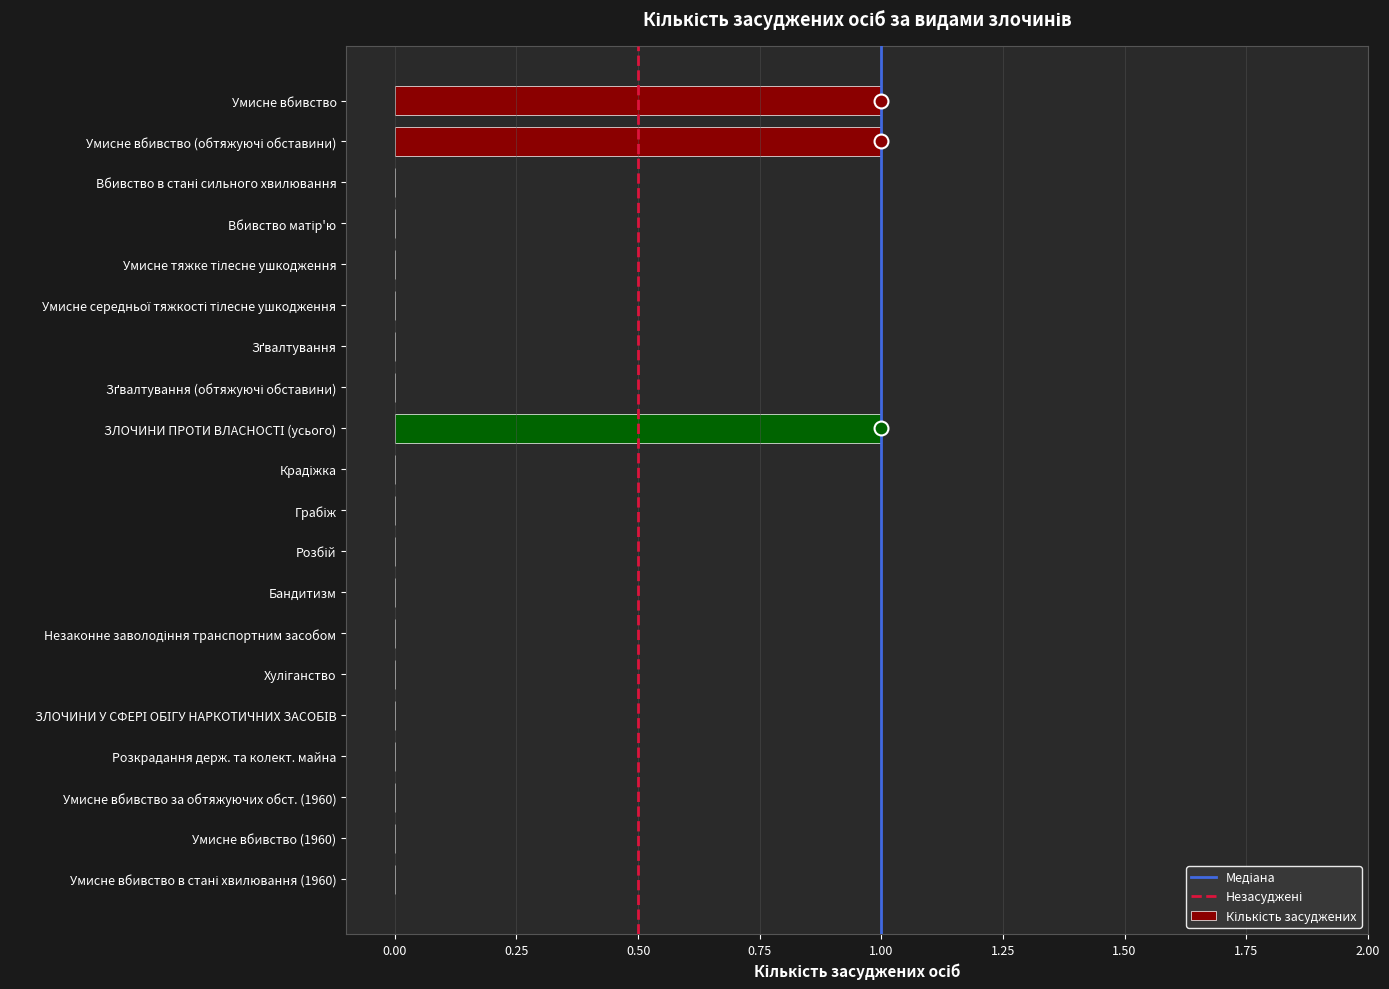

What is the sum of all values?

3